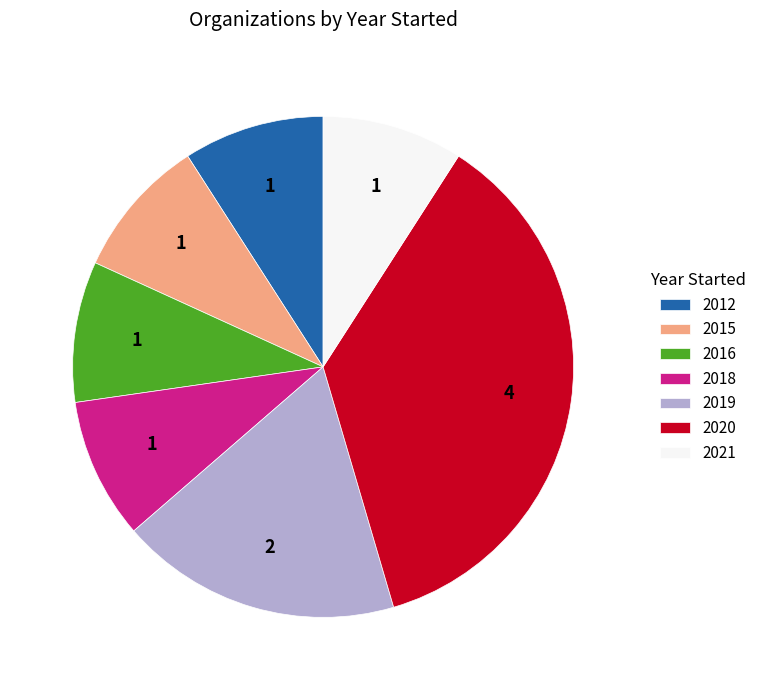

Combined, do 2012 and 2021 account for over 50%?

No